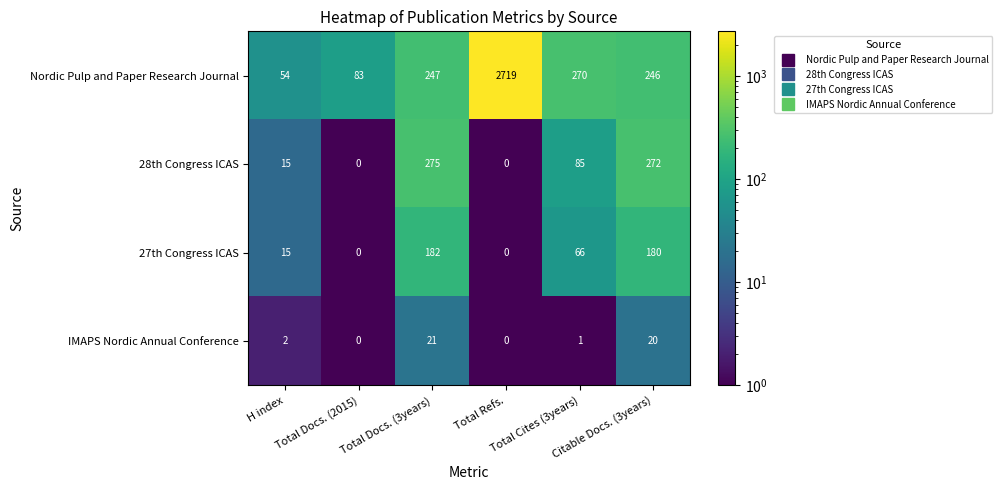

What is the spread (max minus min) of values at H index?

52